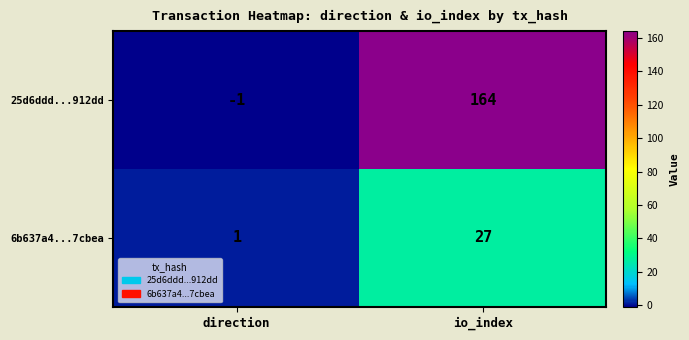

At how many categories does at least one series exceed 125?

1